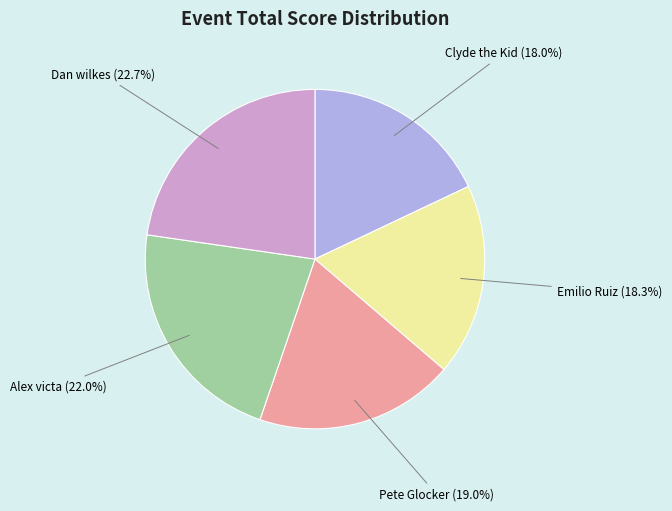

Is there a majority slice in this chart?

No